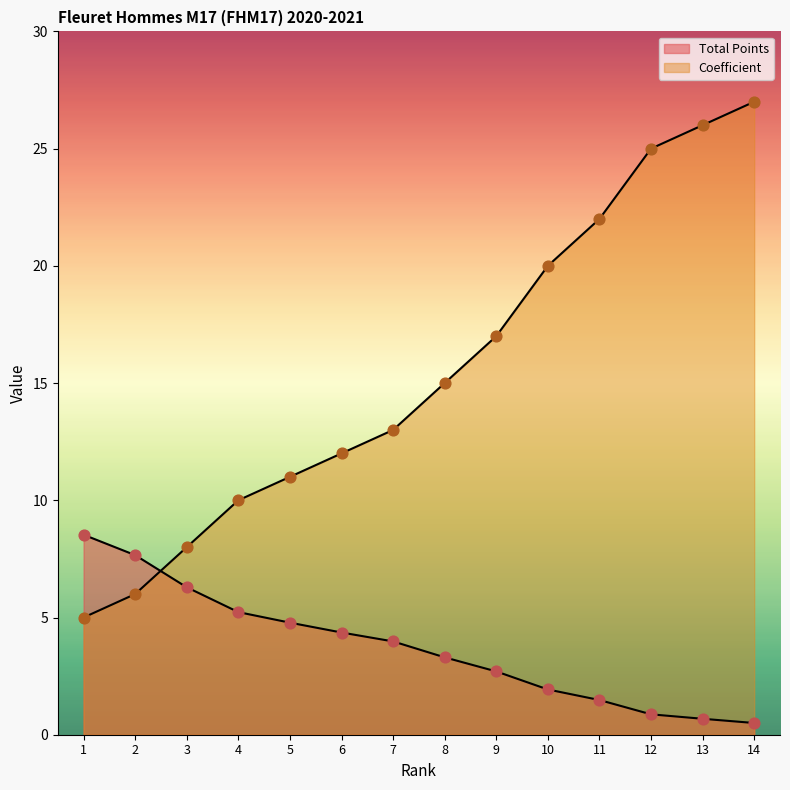

What are all the series names shown in the legend?

Total Points, Coefficient